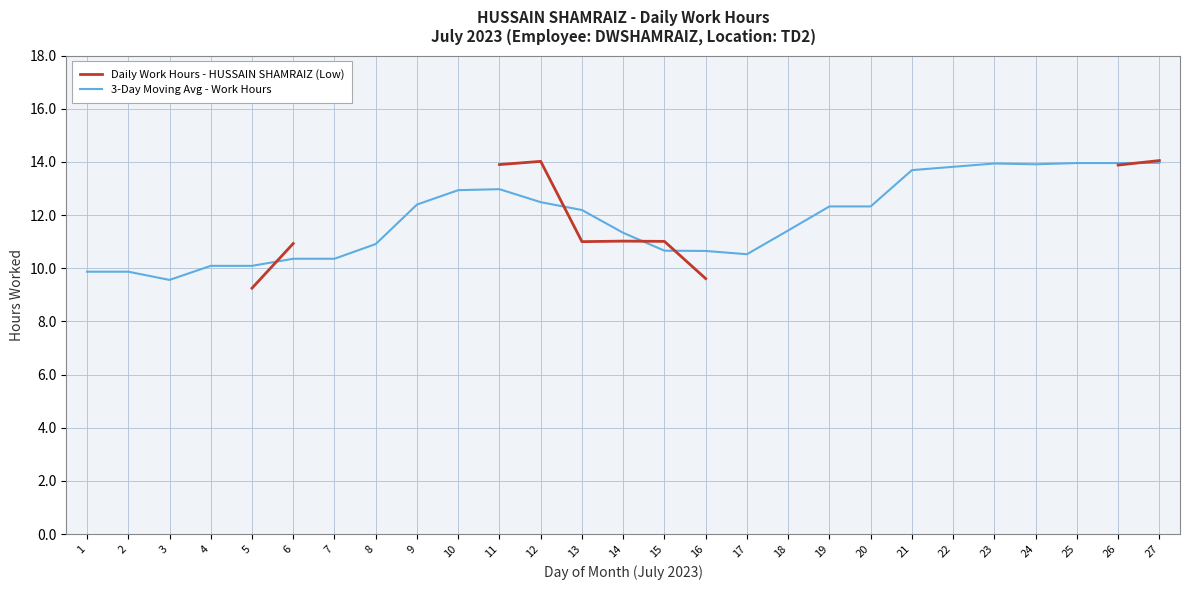

Between 20 and 13, which is larger?

20